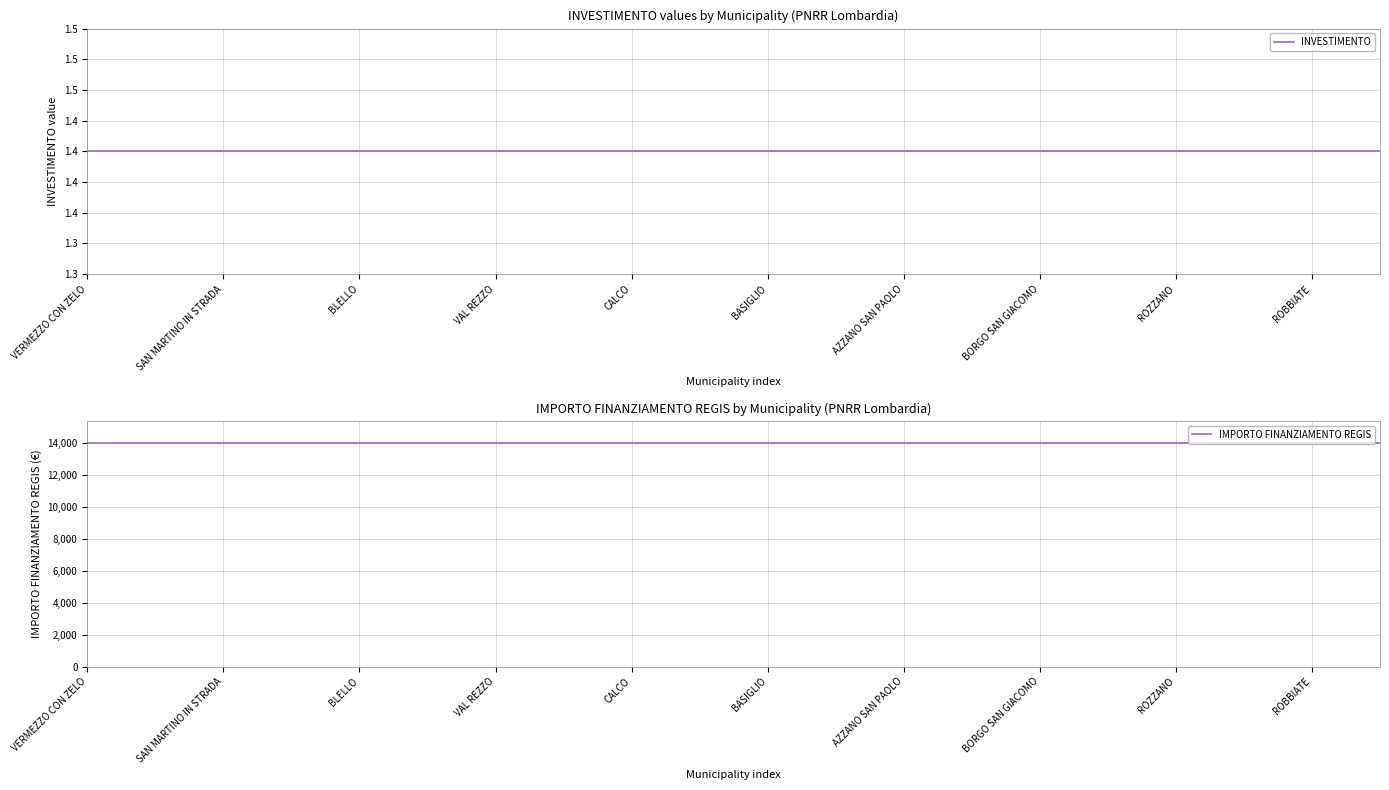

True or false: INVESTIMENTO and IMPORTO FINANZIAMENTO REGIS cross at least once.

False